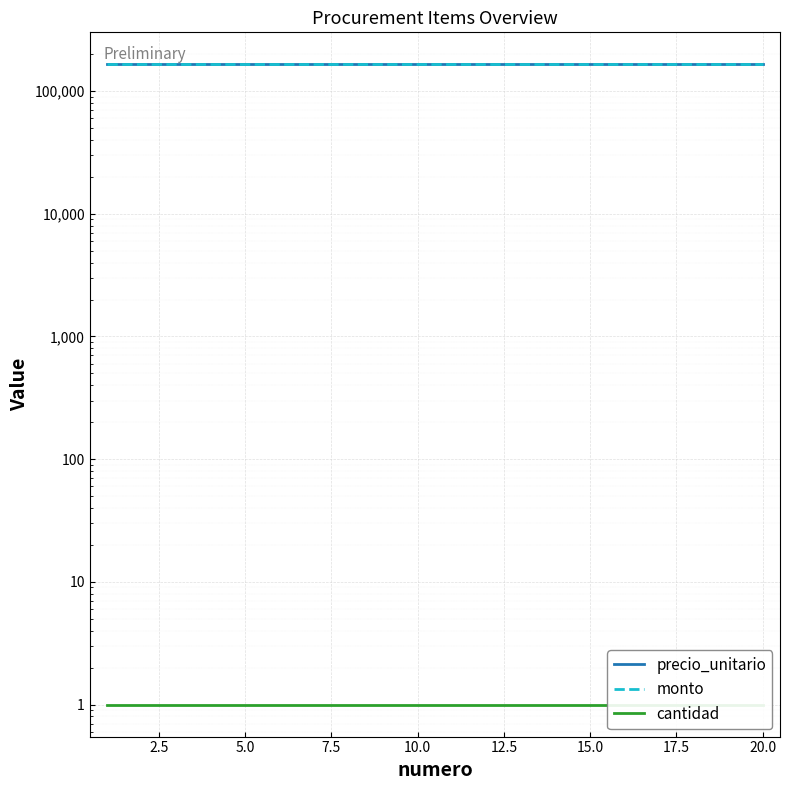

The precio_unitario series shows 165000 at 20.0. True or false?

True